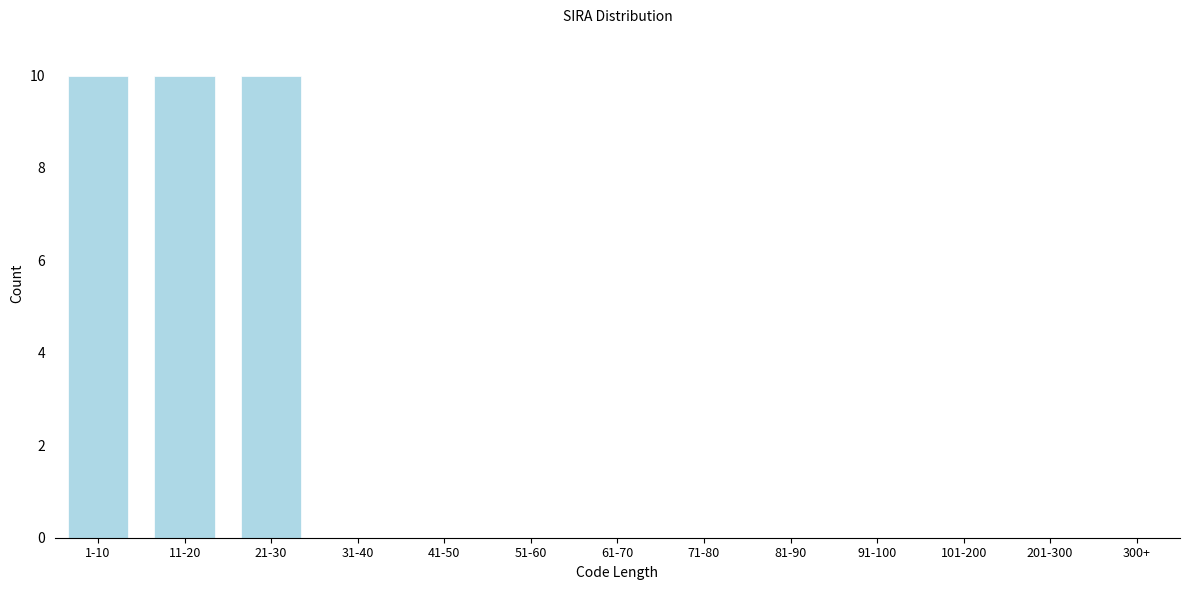

Reading left to right, transcribe all the data shown in this chart.

1-10=10	11-20=10	21-30=10	31-40=0	41-50=0	51-60=0	61-70=0	71-80=0	81-90=0	91-100=0	101-200=0	201-300=0